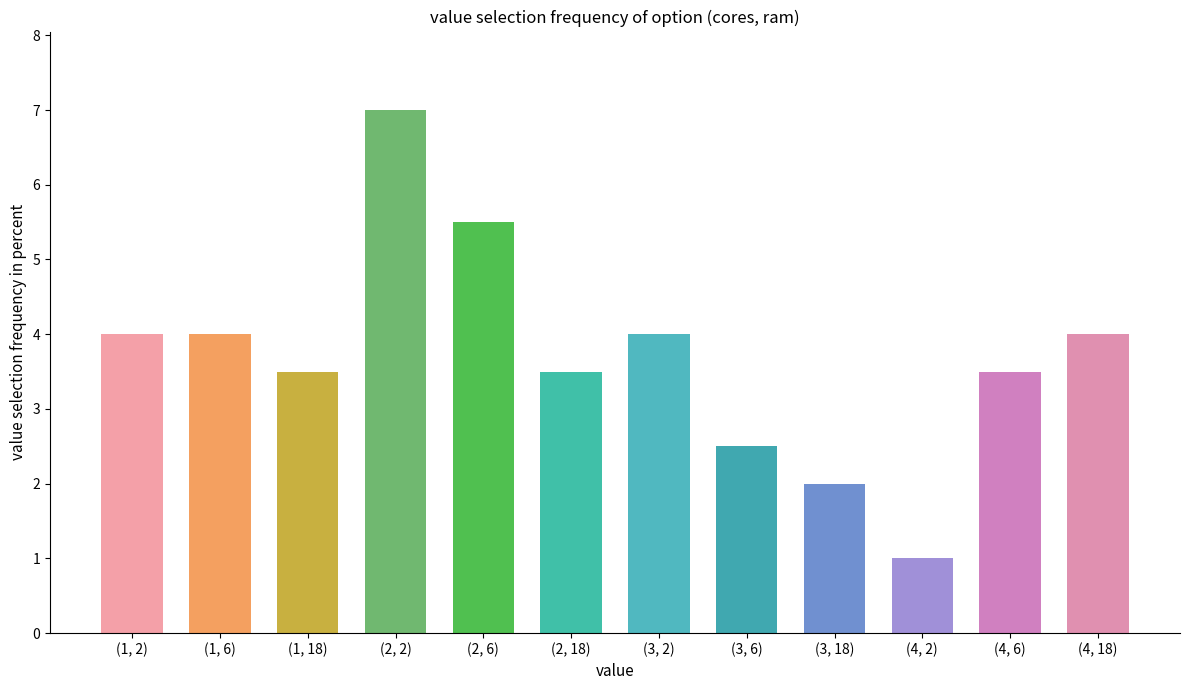

What position from the left is (2, 18)?

6